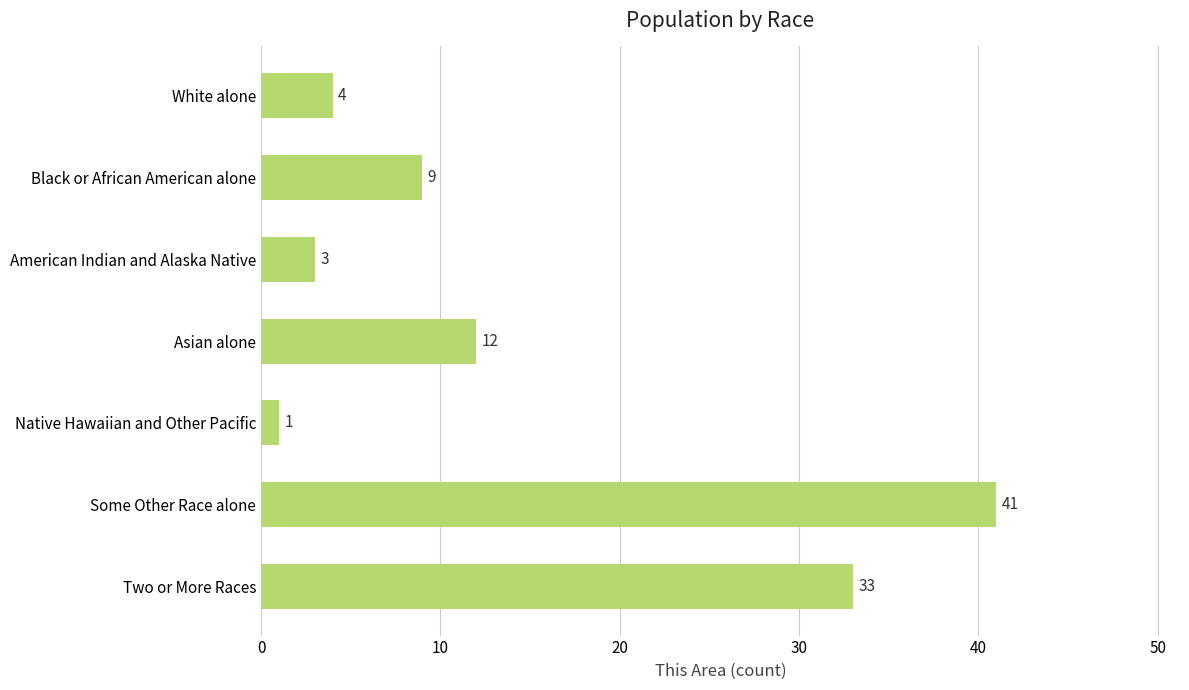

What value does the data have at Two or More Races, to the nearest 5?

35